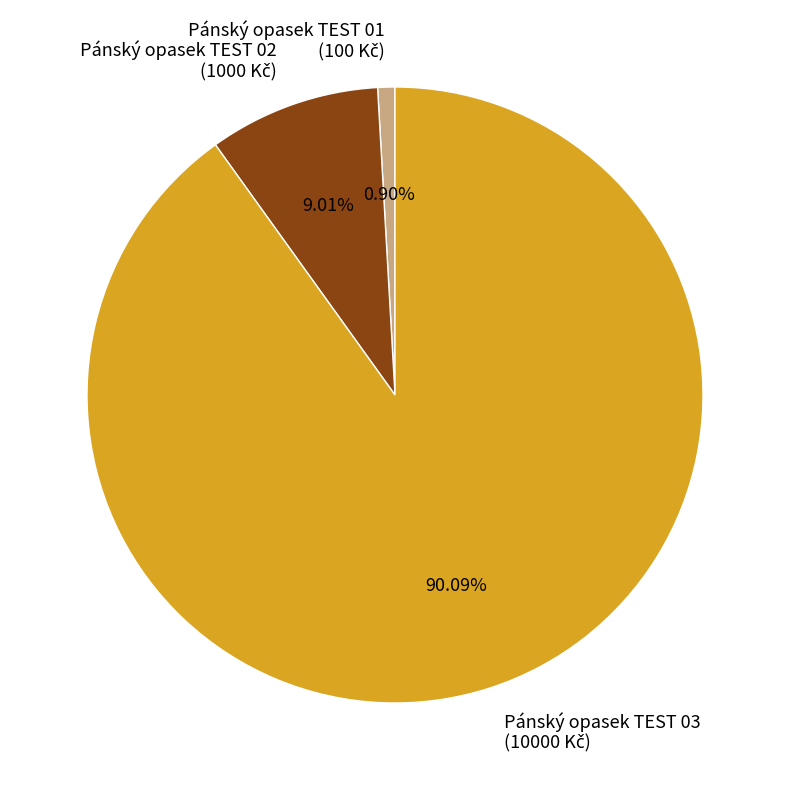

Which category has the smallest portion of the pie?

Pánský opasek TEST 01